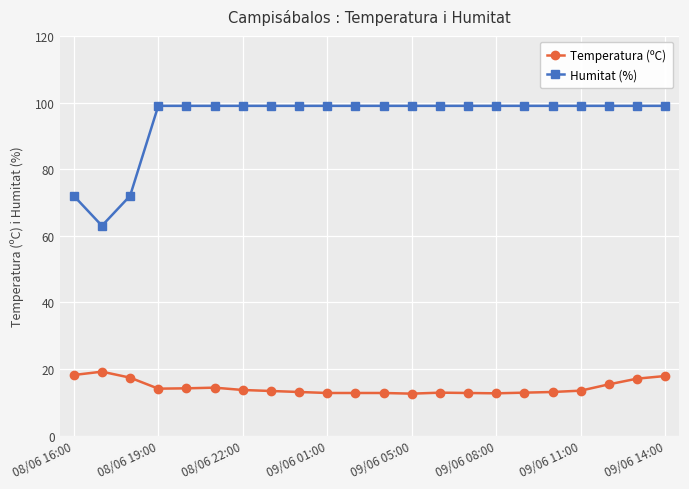

True or false: Temperatura (ºC) has more than 1 interior local peaks.

True